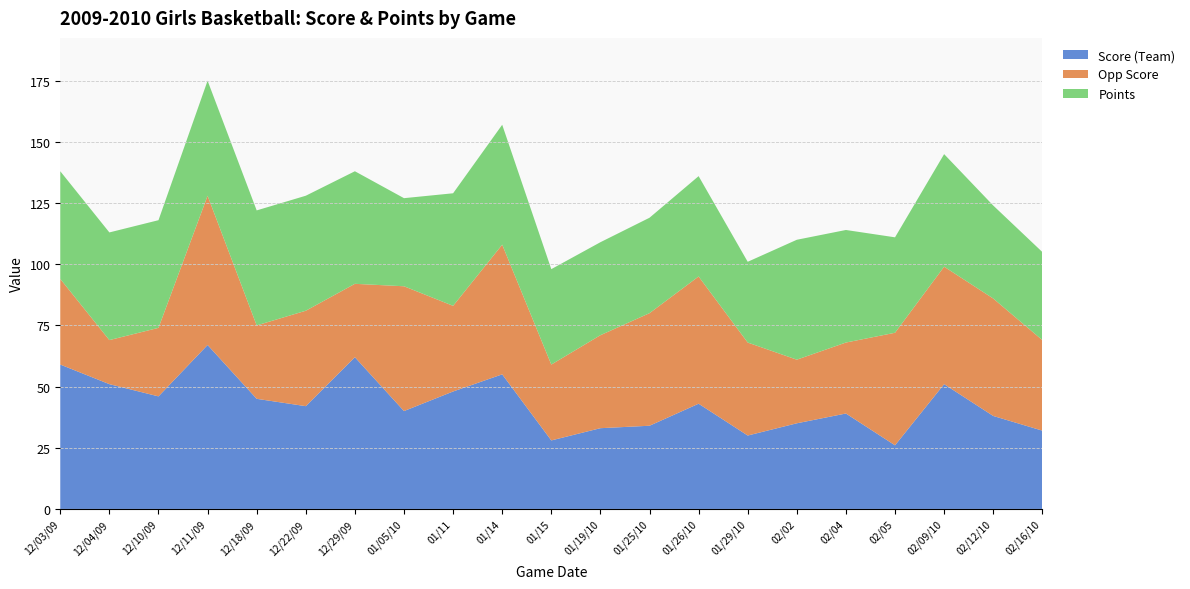

Reading left to right, list all the values displayed in this chart.

Score (Team): 12/03/09=59	12/04/09=51	12/10/09=46	12/11/09=67	12/18/09=45	12/22/09=42	12/29/09=62	01/05/10=40	01/11=48	01/14=55	01/15=28	01/19/10=33	01/25/10=34	01/26/10=43	01/29/10=30	02/02=35	02/04=39	02/05=26	02/09/10=51	02/12/10=38	02/16/10=32
Opp Score: 12/03/09=35	12/04/09=18	12/10/09=28	12/11/09=61	12/18/09=30	12/22/09=39	12/29/09=30	01/05/10=51	01/11=35	01/14=53	01/15=31	01/19/10=38	01/25/10=46	01/26/10=52	01/29/10=38	02/02=26	02/04=29	02/05=46	02/09/10=48	02/12/10=48	02/16/10=37
Points: 12/03/09=44	12/04/09=44	12/10/09=44	12/11/09=47	12/18/09=47	12/22/09=47	12/29/09=46	01/05/10=36	01/11=46	01/14=49	01/15=39	01/19/10=38	01/25/10=39	01/26/10=41	01/29/10=33	02/02=49	02/04=46	02/05=39	02/09/10=46	02/12/10=38	02/16/10=36